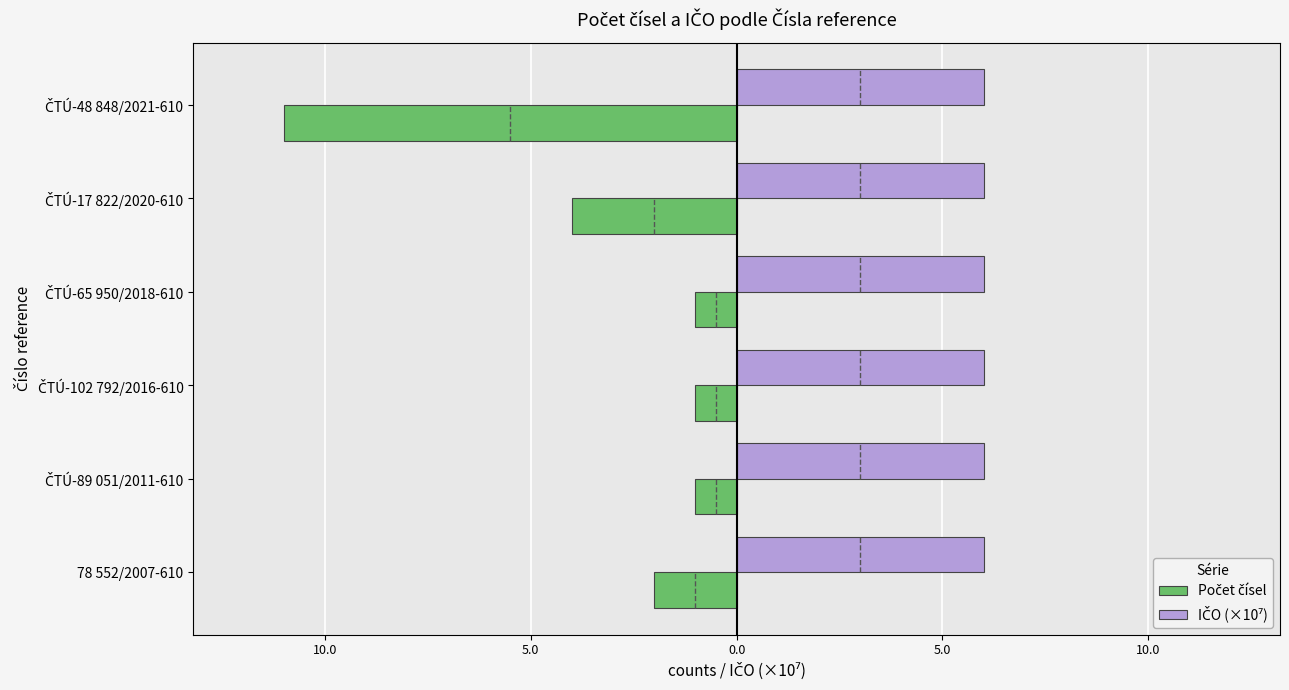

How many bars are there in total?

12